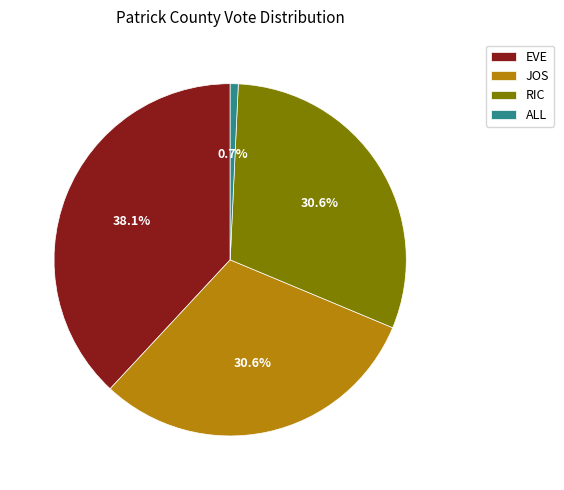

Is the sum of JOS and EVE greater than half?

Yes